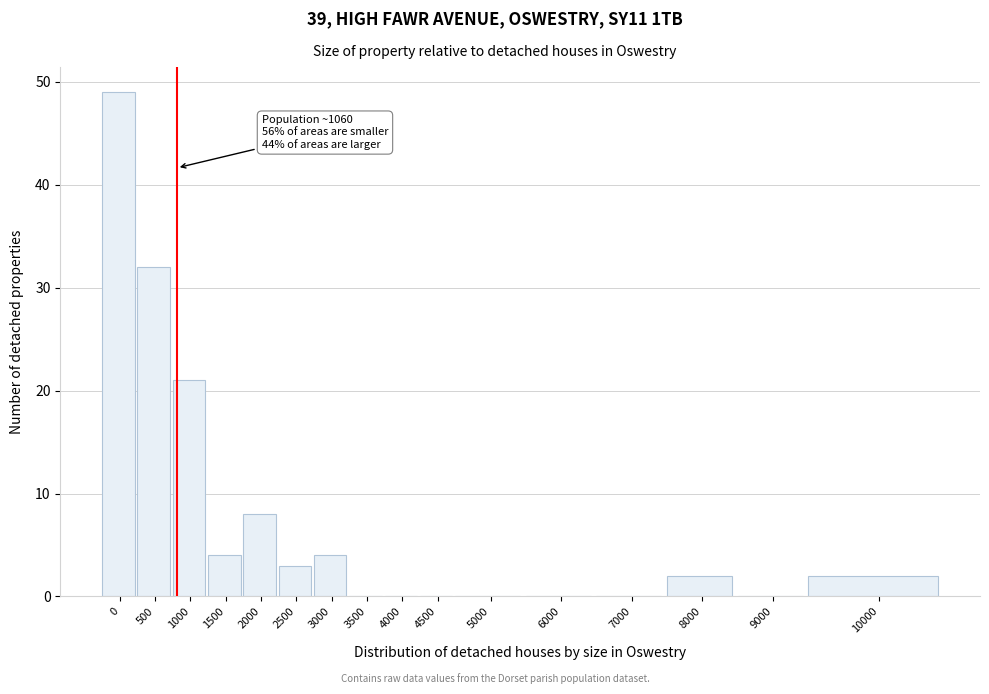

Reading left to right, what are all the values shown in this chart?

0=49	500=32	1000=21	1500=4	2000=8	2500=3	3000=4	3500=0	4000=0	4500=0	5000=0	6000=0	7000=0	8000=2	9000=0	10000=2